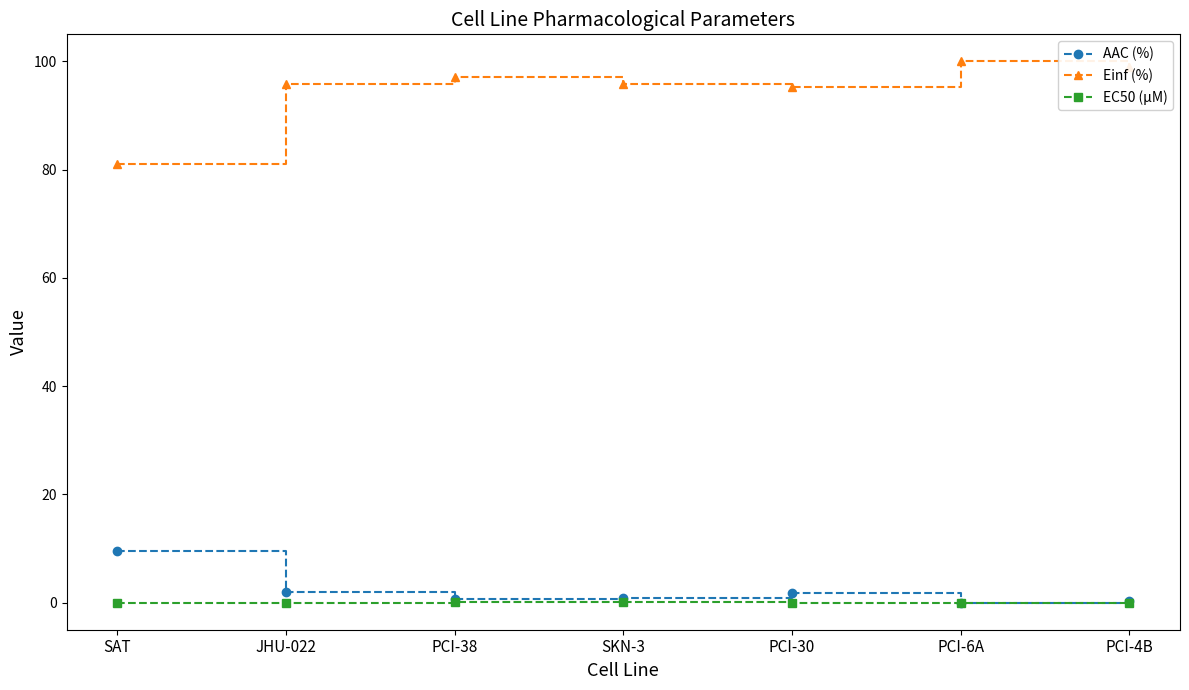

True or false: AAC (%) has more than 0 interior local peaks.

True